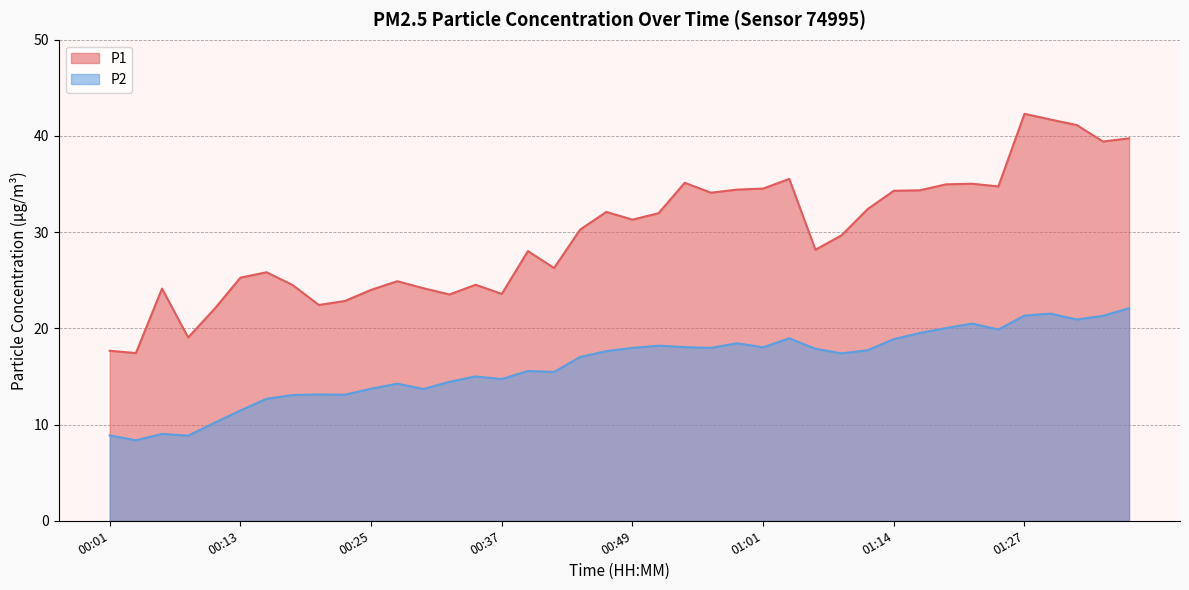

The P2 series shows 8.7 at 01:12. True or false?

False